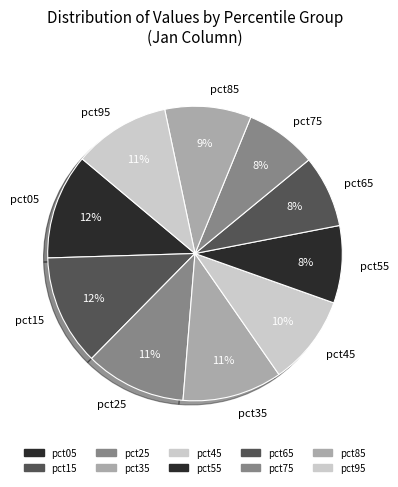

Is there a majority slice in this chart?

No